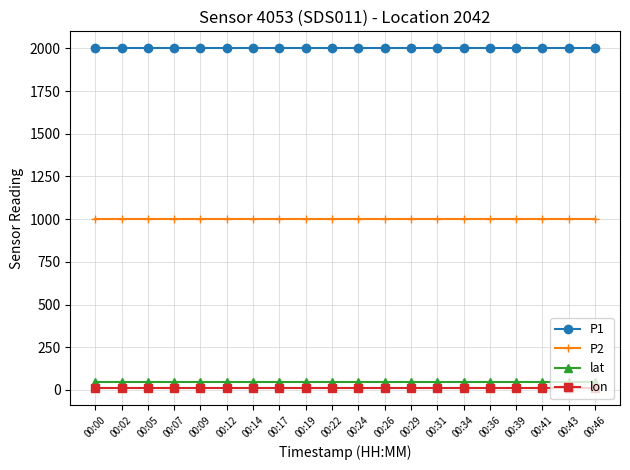

What is the maximum value shown in the chart?

1999.9